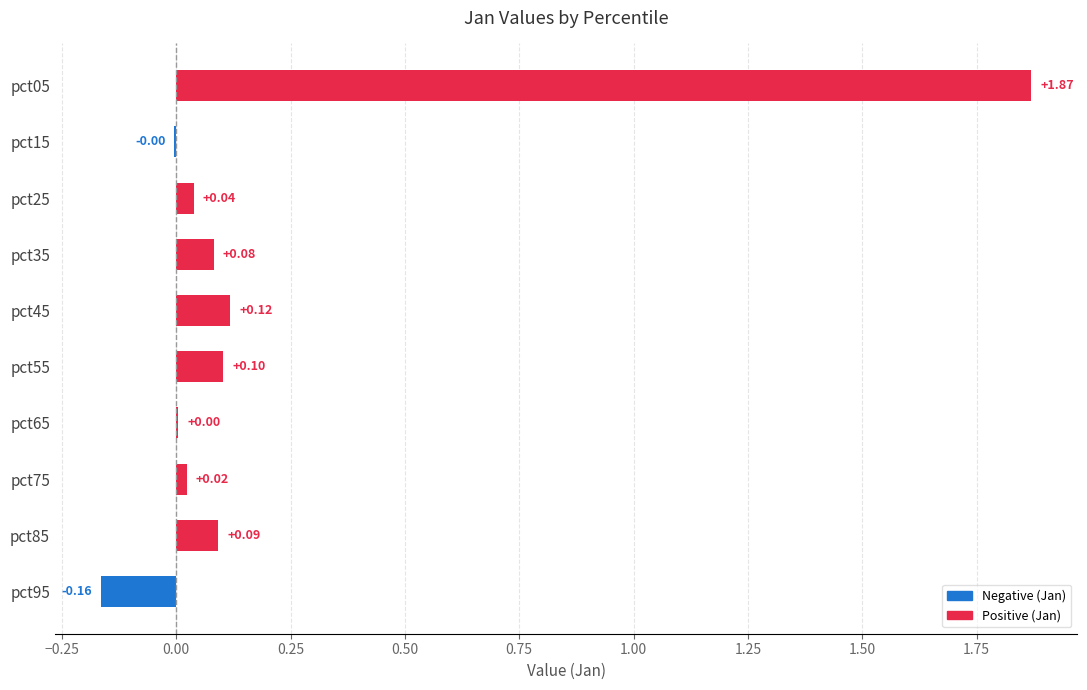

What is the sum of all values?

2.2